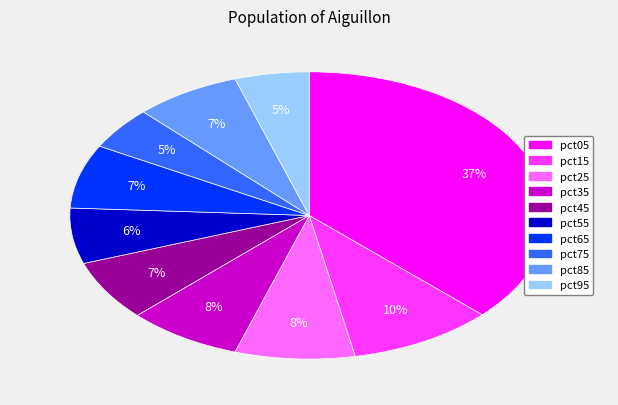

To the nearest percent, what portion does pct55 represent?

6%